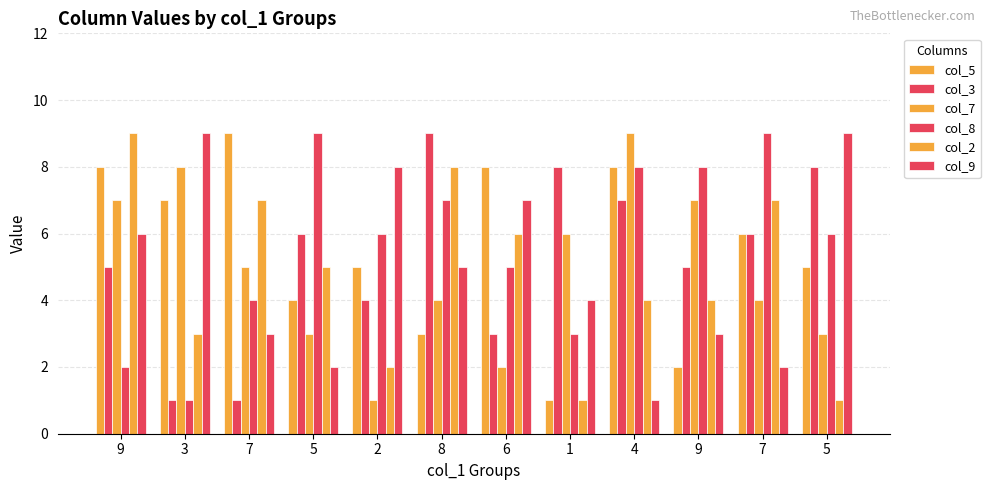

How many data points in col_5 are less than 6?

6